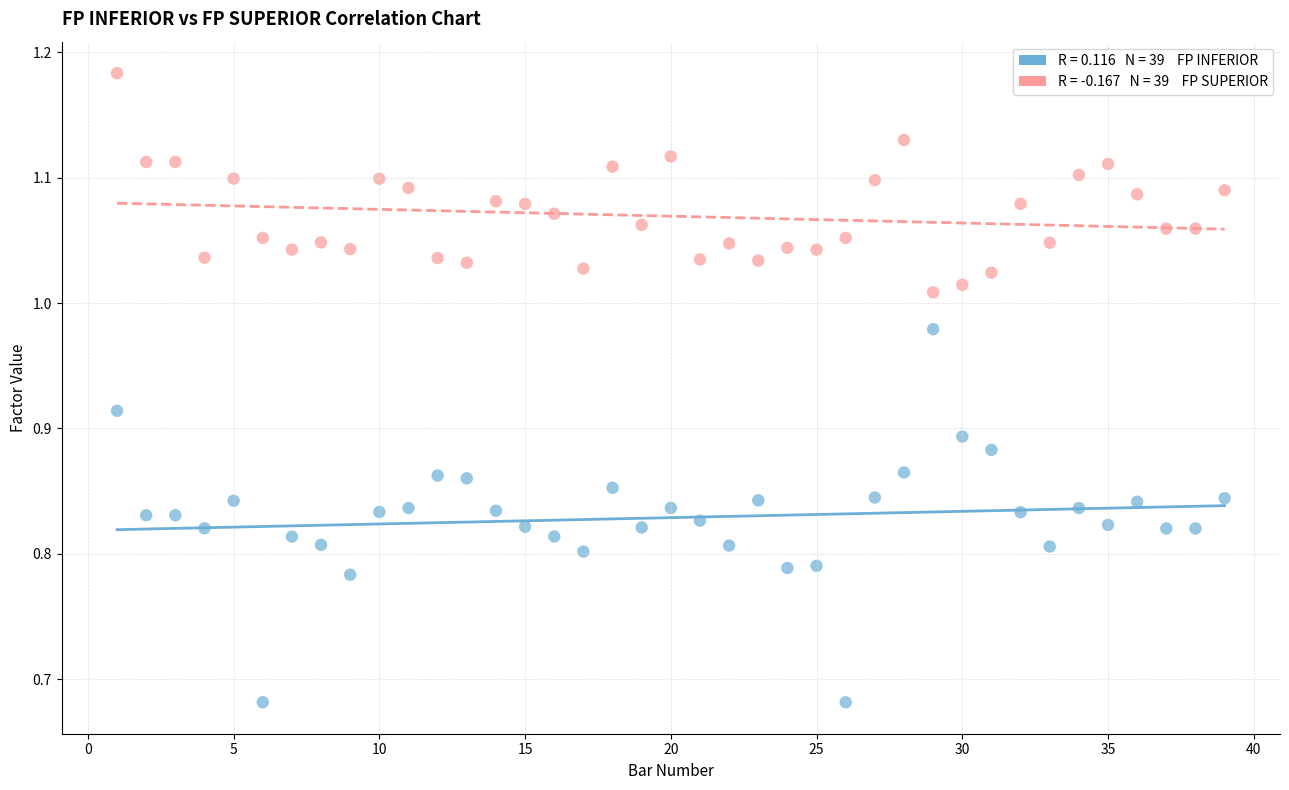

Across all data points, what is the range of Y values (max minus min)?

0.5